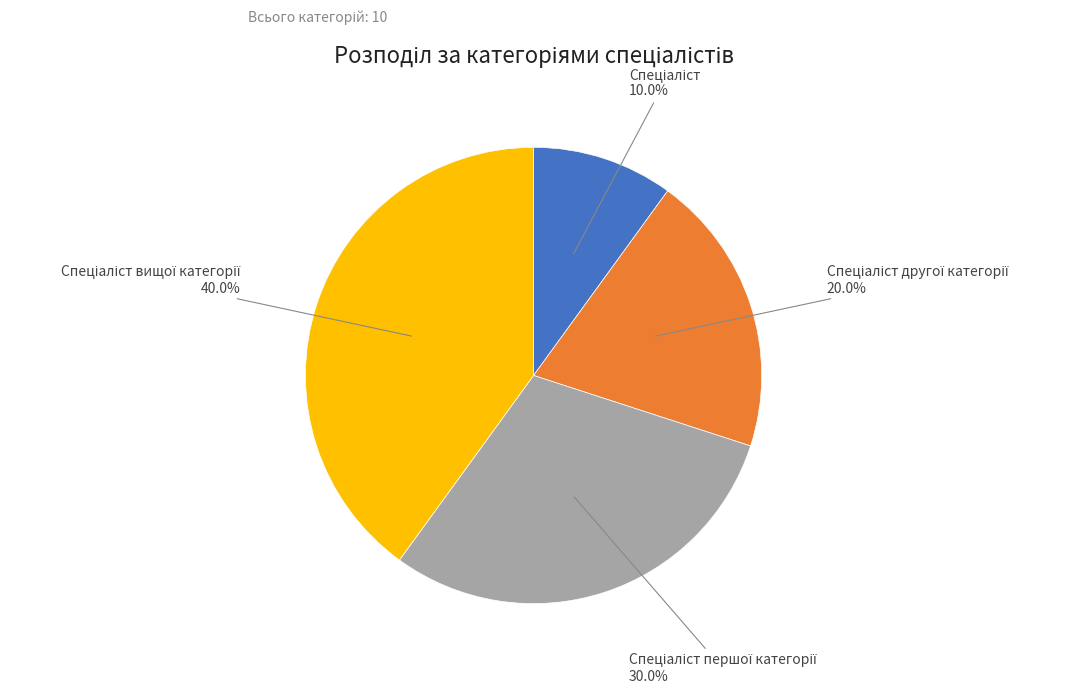

Is there any slice that represents more than half of the pie?

No